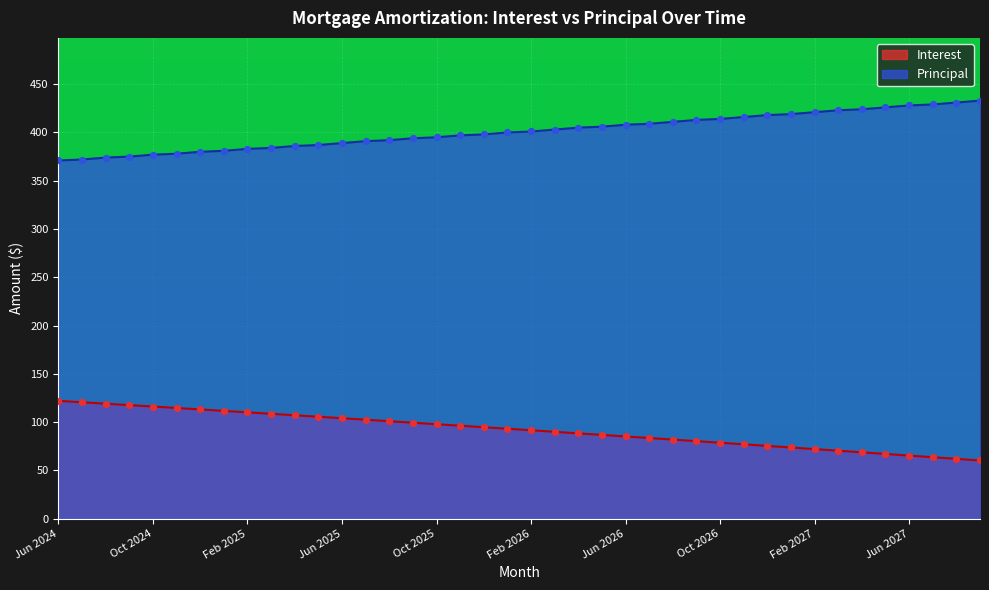

Which series reaches the minimum Y coordinate?

Interest